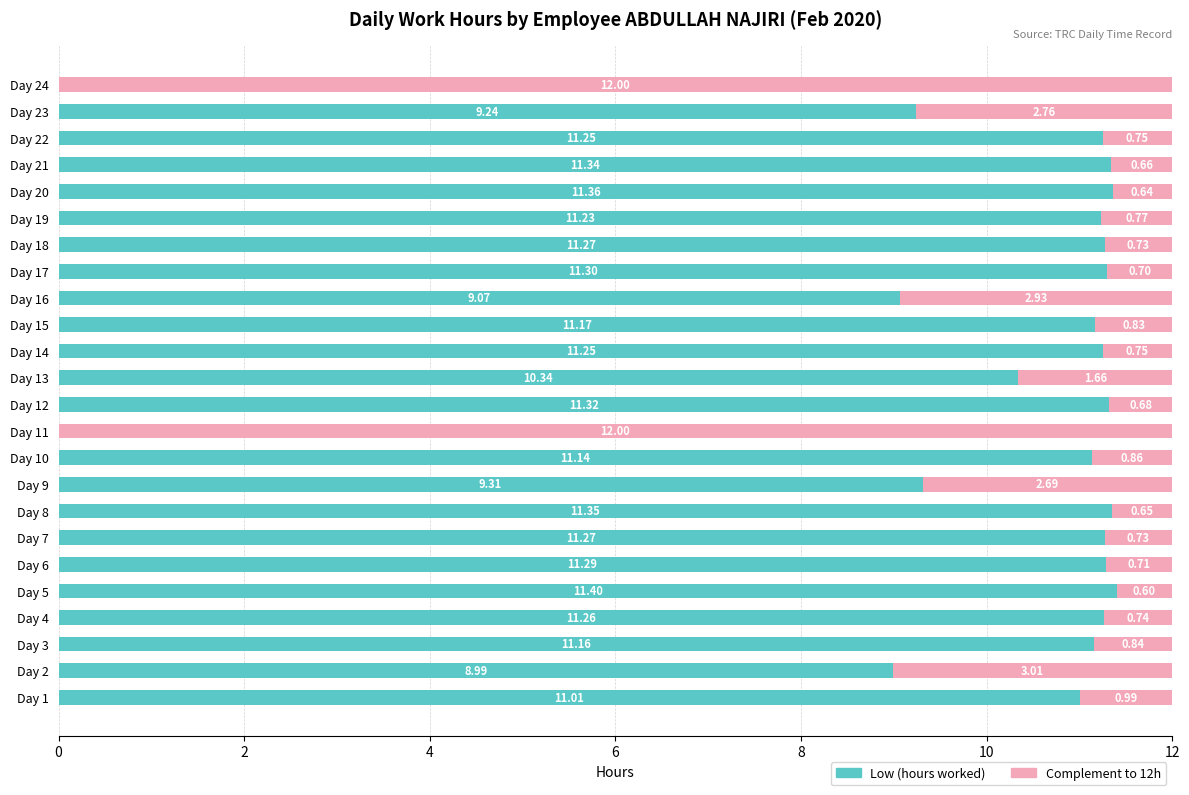

What is the total value across all series at Day 9?

12.0